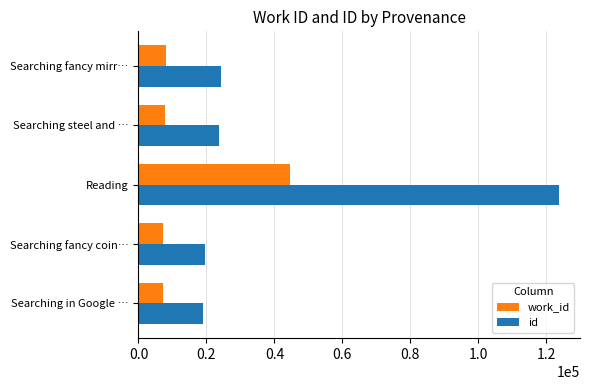

Count the number of categories in the chart.

5